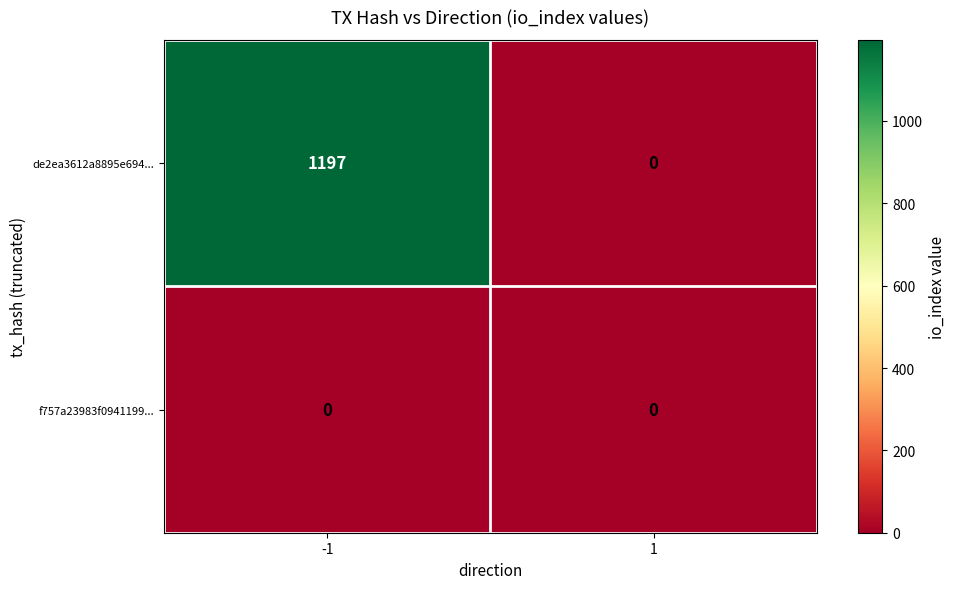

Rank the series by their maximum value, from highest to lowest.

de2ea3612a8895e694..., f757a23983f0941199...